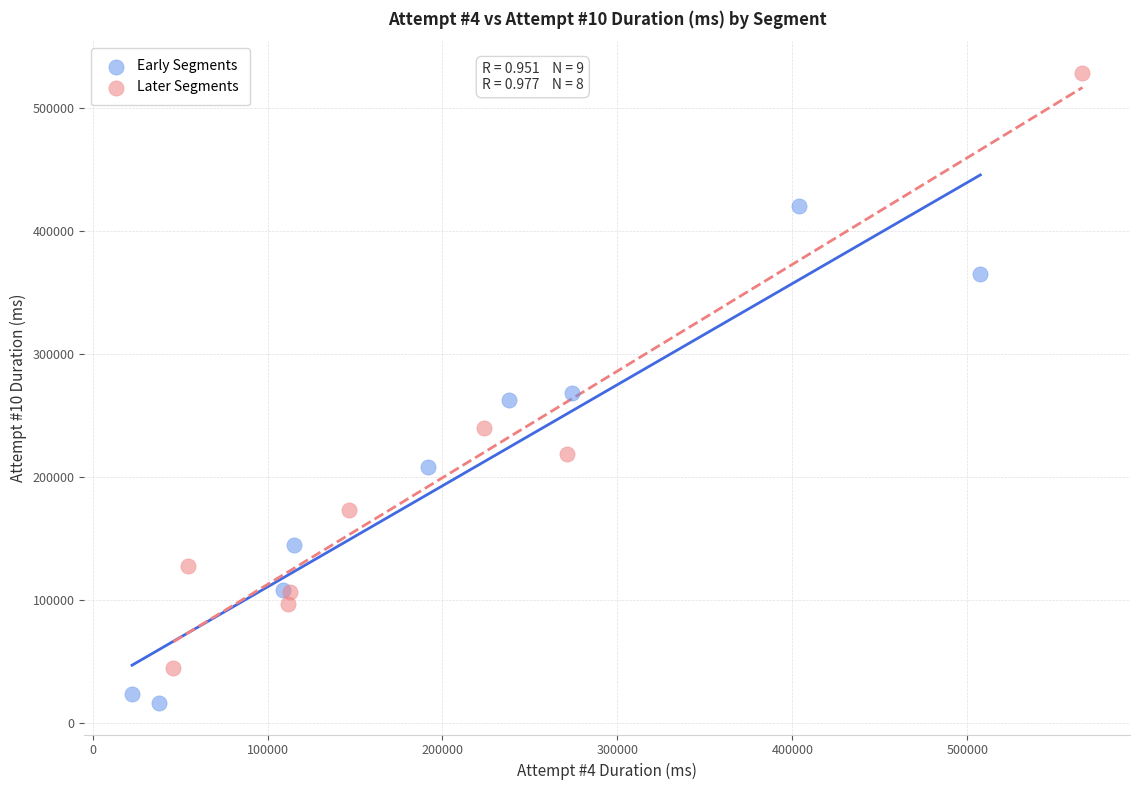

Which series has the widest spread of Y values?

Later Segments